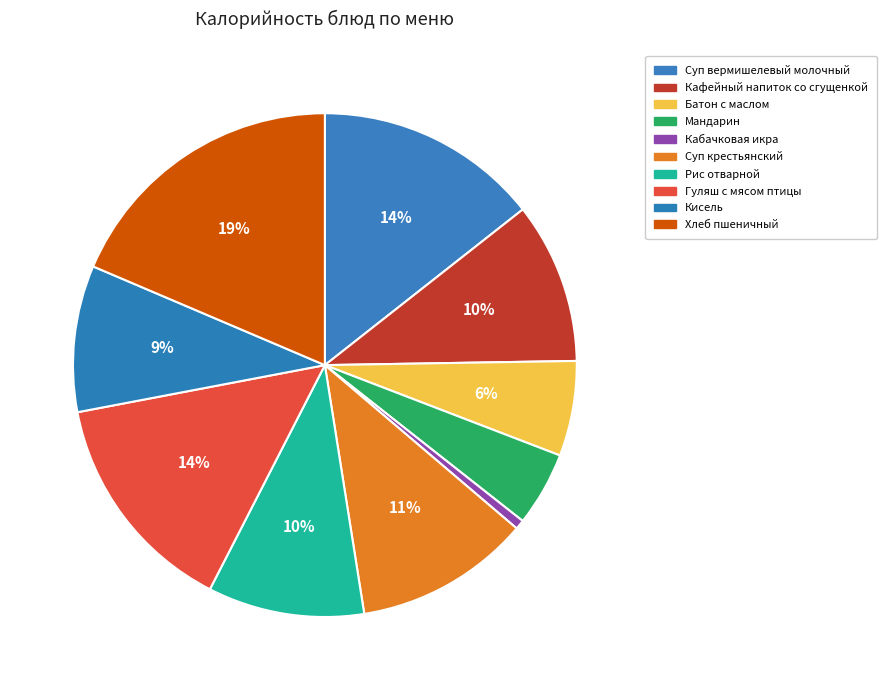

How many slices are in this pie chart?

10